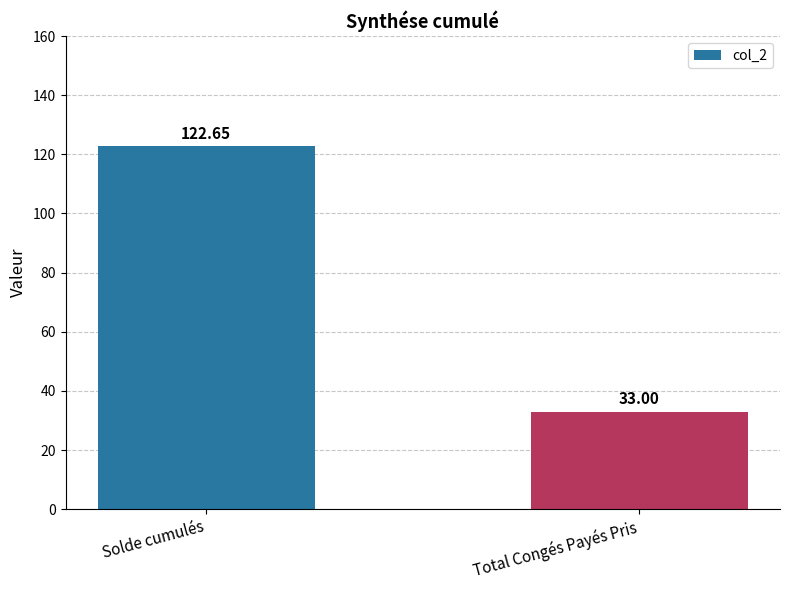

What is the approximate value at Total Congés Payés Pris?

33.0